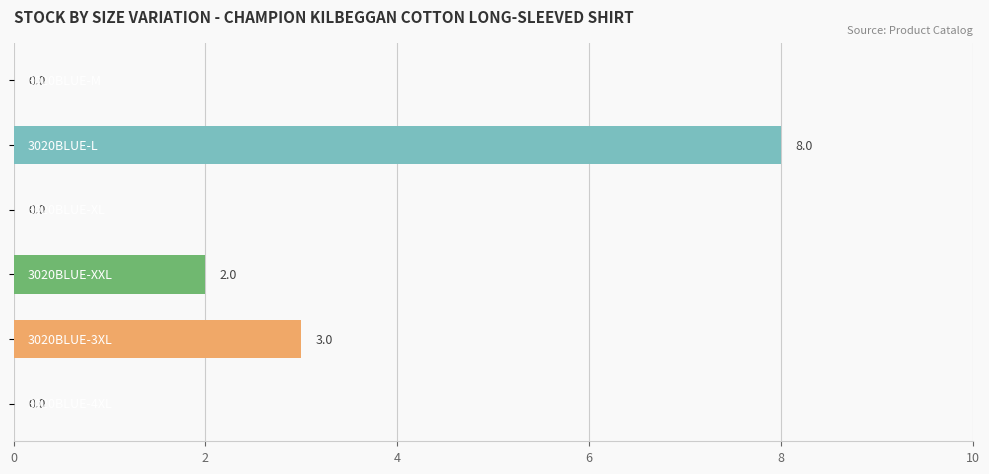

What is the maximum value shown in the chart?

8